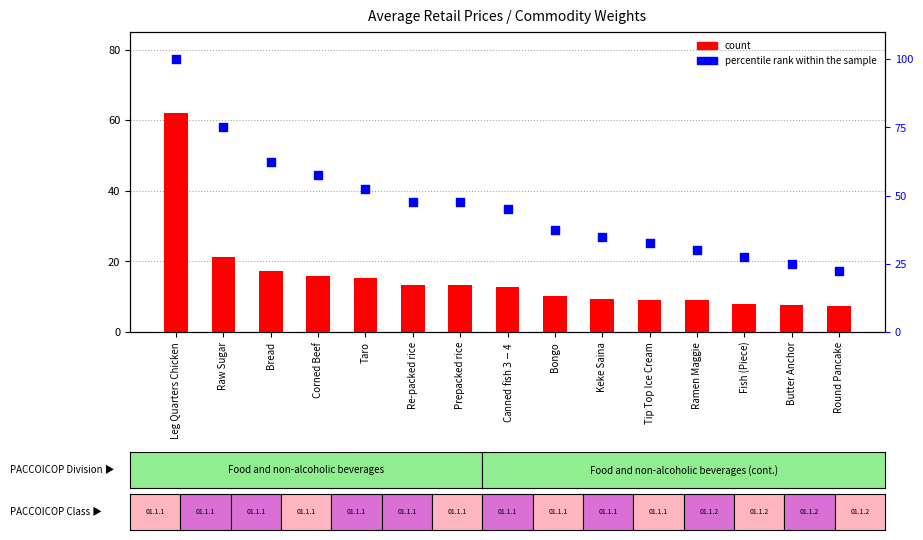

Which series reaches the maximum Y coordinate?

percentile rank within the sample